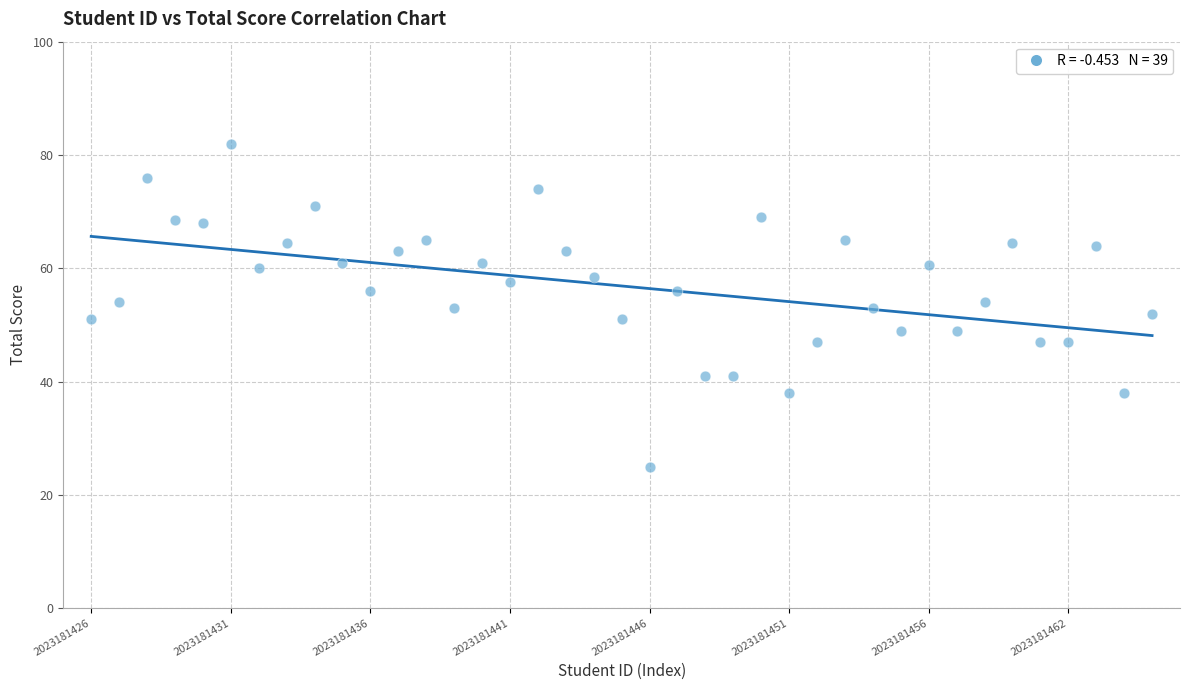

What is the range of Y values (max minus min)?

57.0